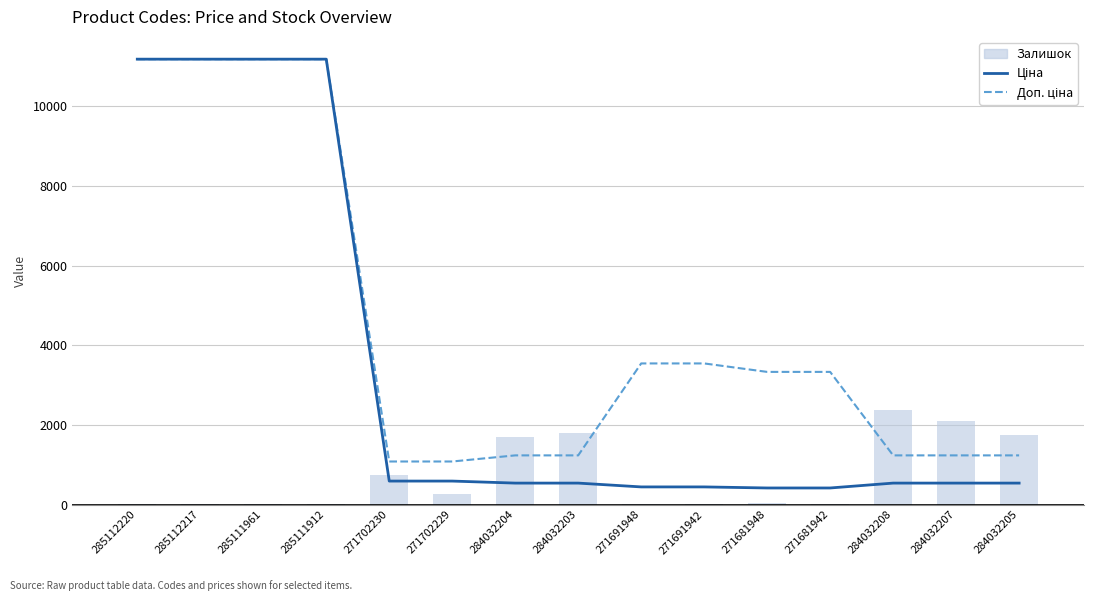

At how many categories does at least one series exceed 7407?

4